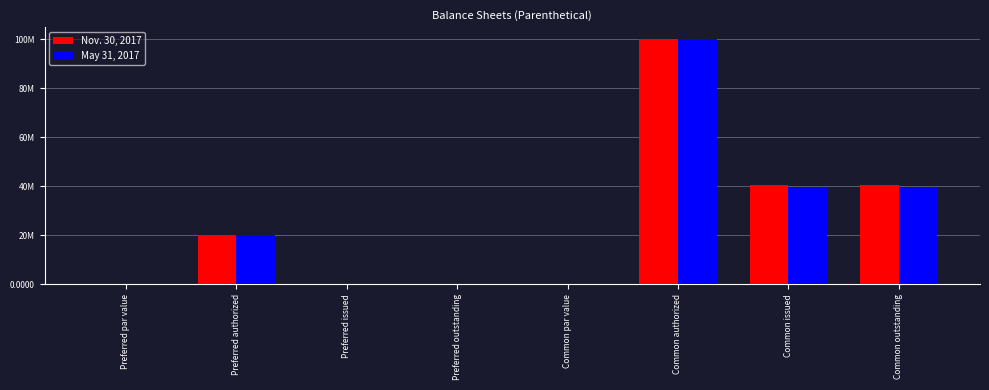

Reading left to right, transcribe all the data shown in this chart.

Nov. 30, 2017: 0.0	20000000.0	0.0	0.0	0.0	100000000.0	40505047.0	40505047.0
May 31, 2017: 0.0	20000000.0	0.0	0.0	0.0	100000000.0	39679047.0	39679047.0